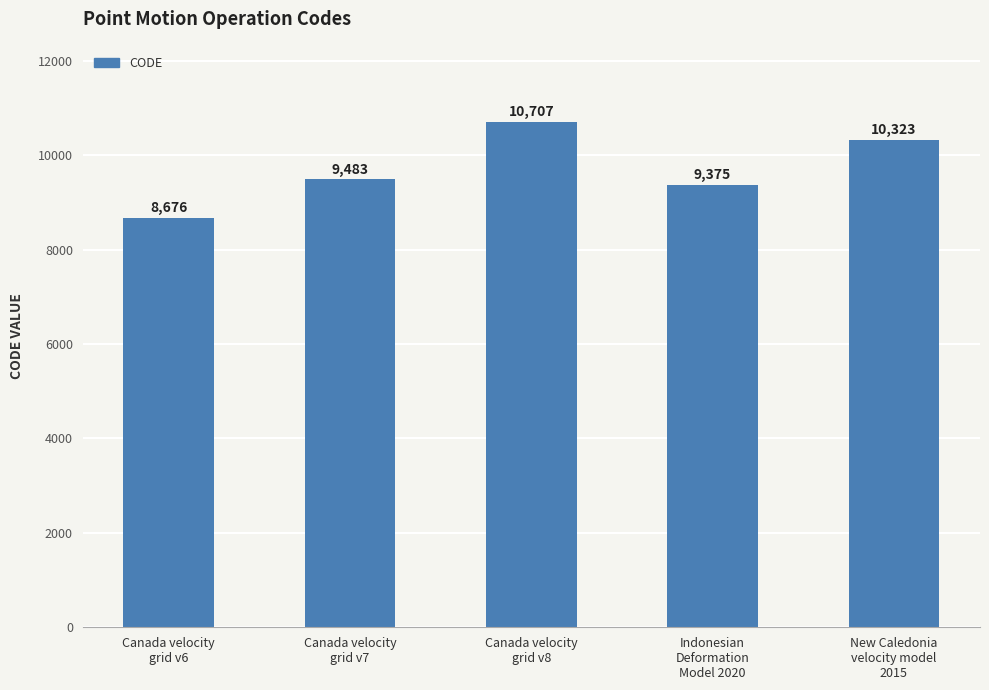

What is the maximum value shown in the chart?

10707